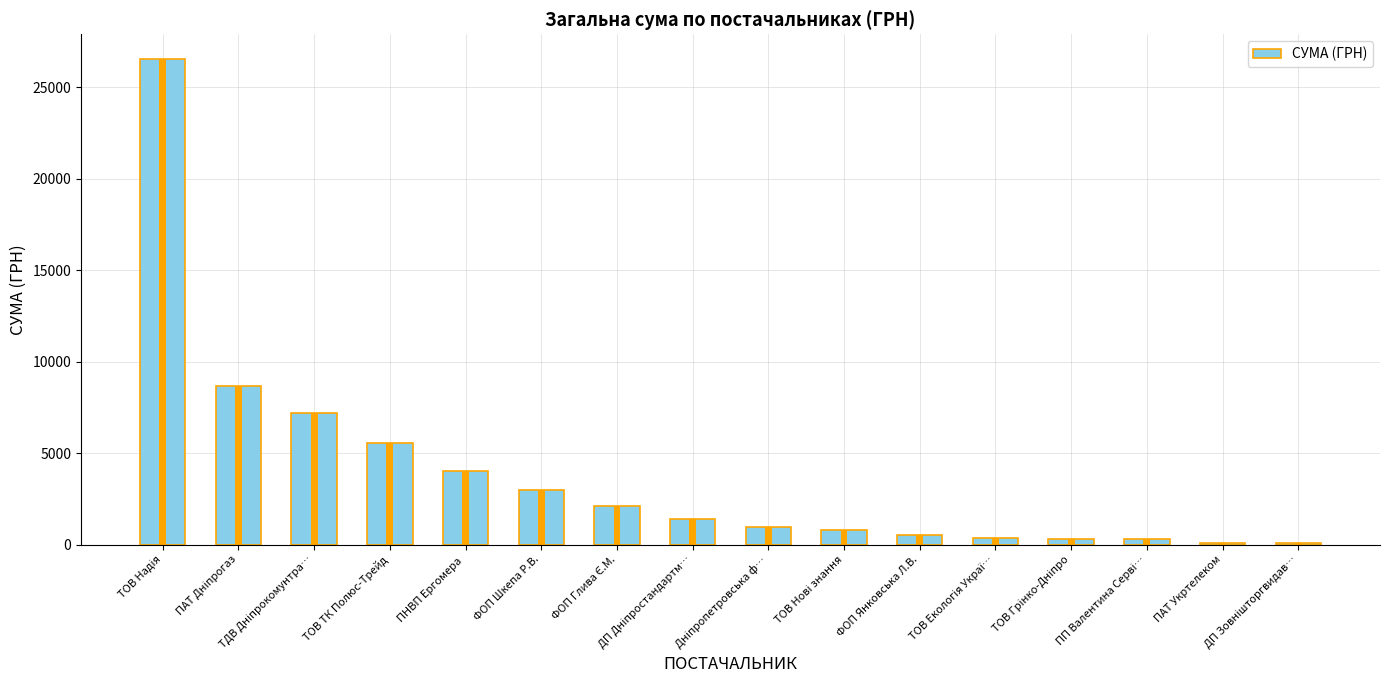

At which label does the data first exceed 1394?

ТОВ Надія